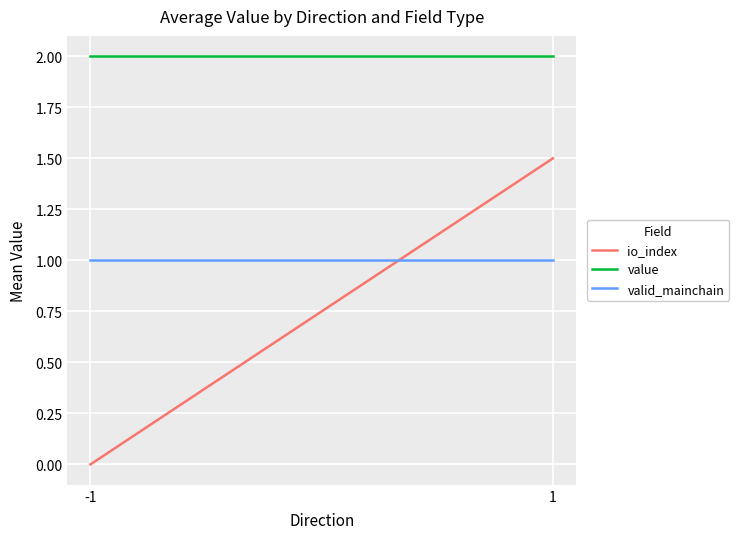

The value of io_index at 1 is 1.5. True or false?

True